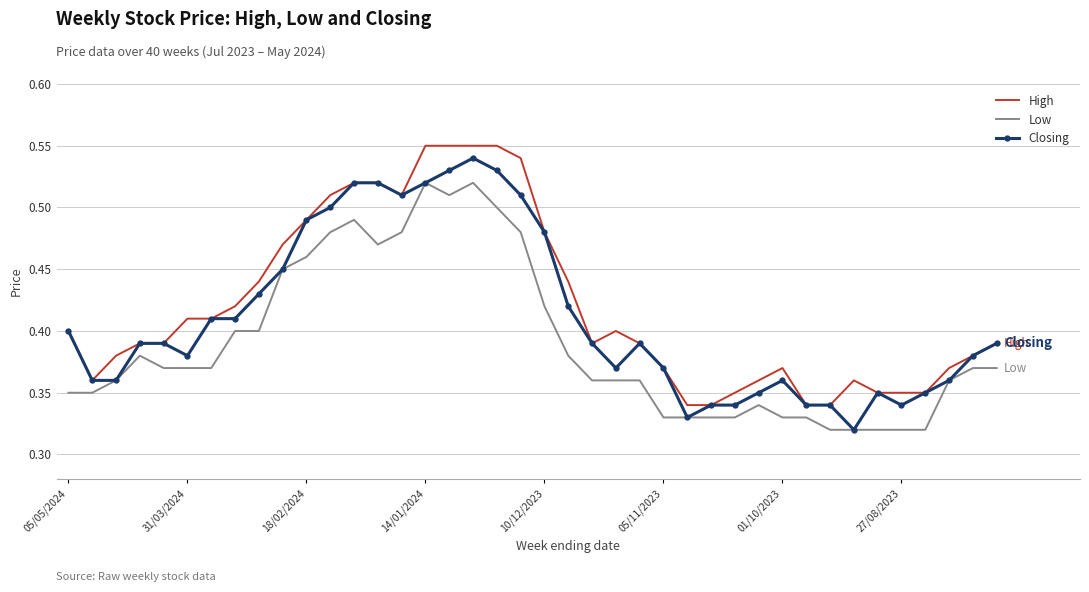

List the series in order of their overall mean, highest first.

High, Closing, Low